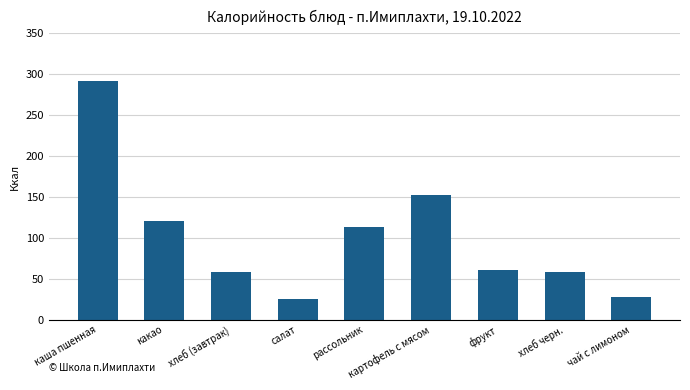

What is the greatest value displayed?

292